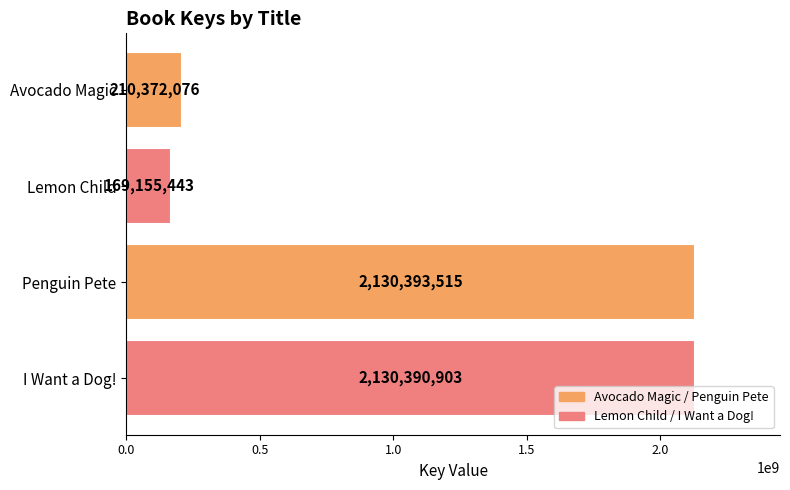

What is the value of the 4th bar from the top?

2130390903